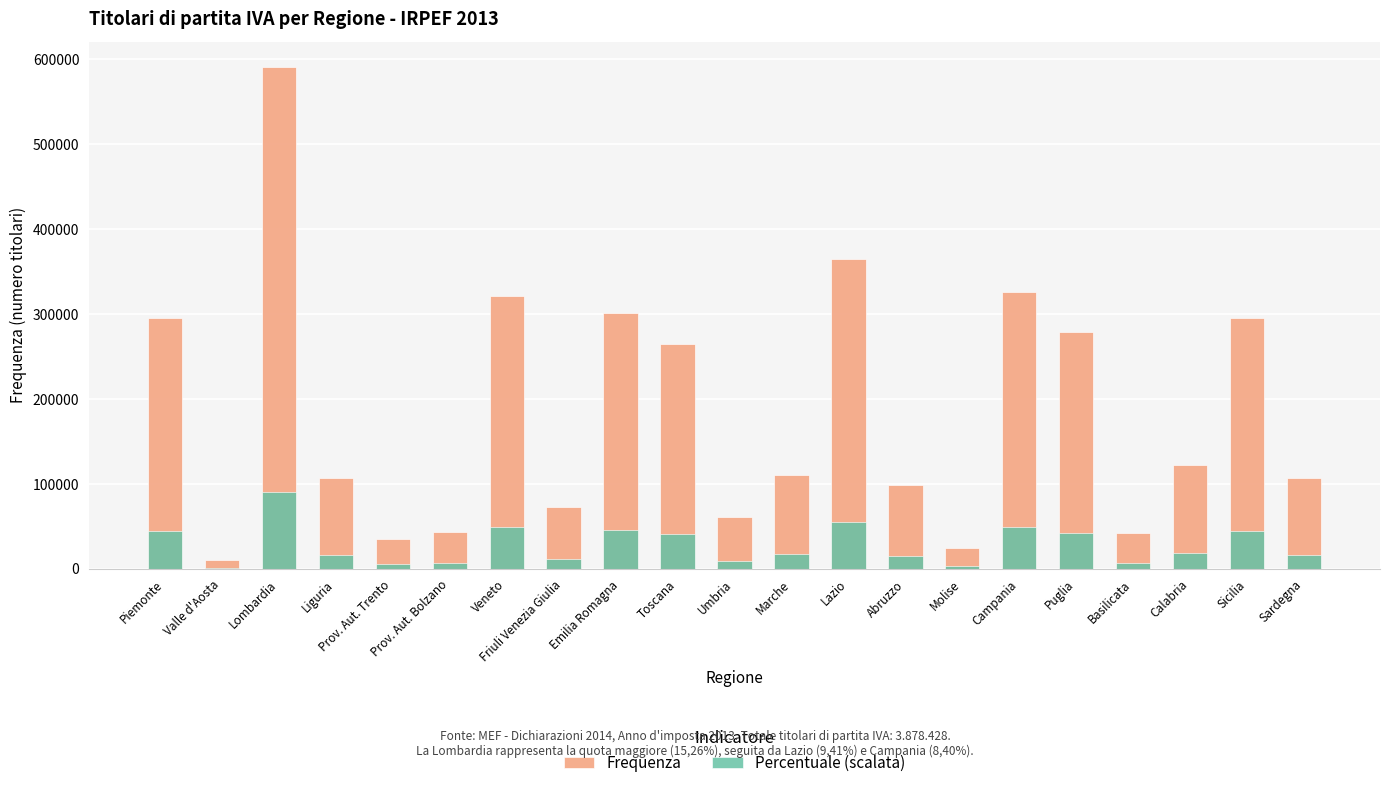

What is the label of the 1st bar from the right?

Sardegna